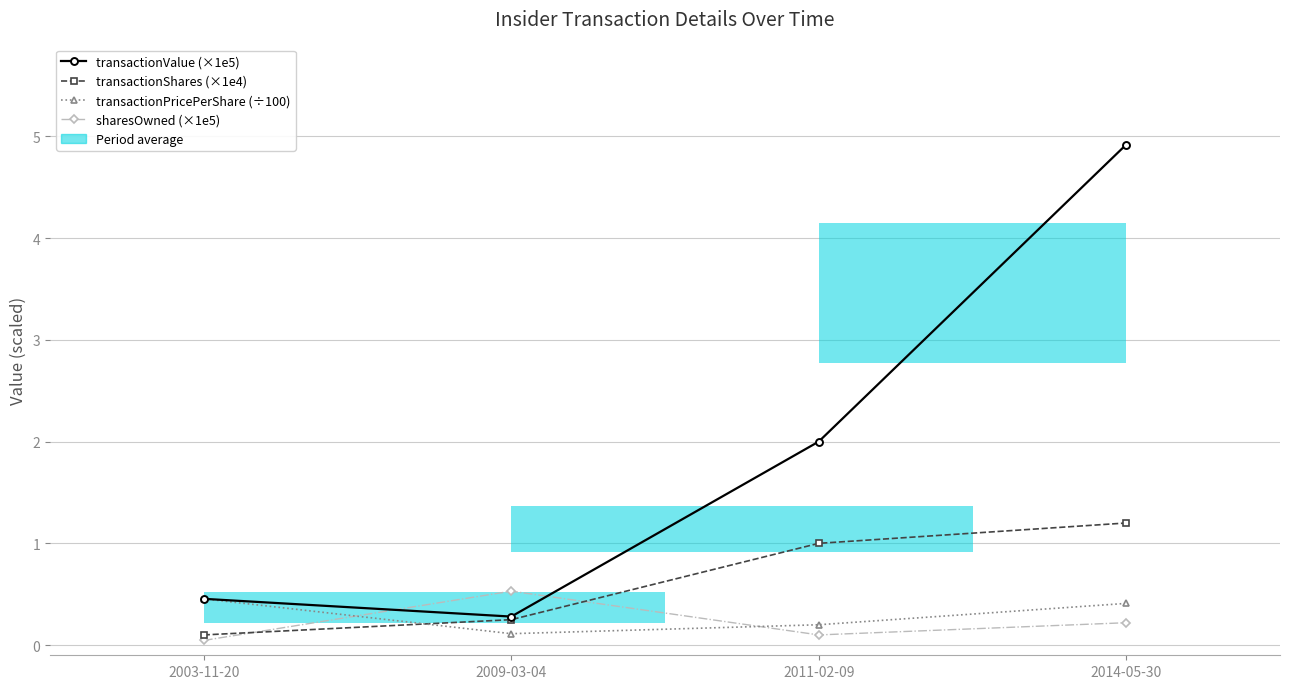

How many times do transactionShares (×1e4) and transactionPricePerShare (÷100) cross each other?

1